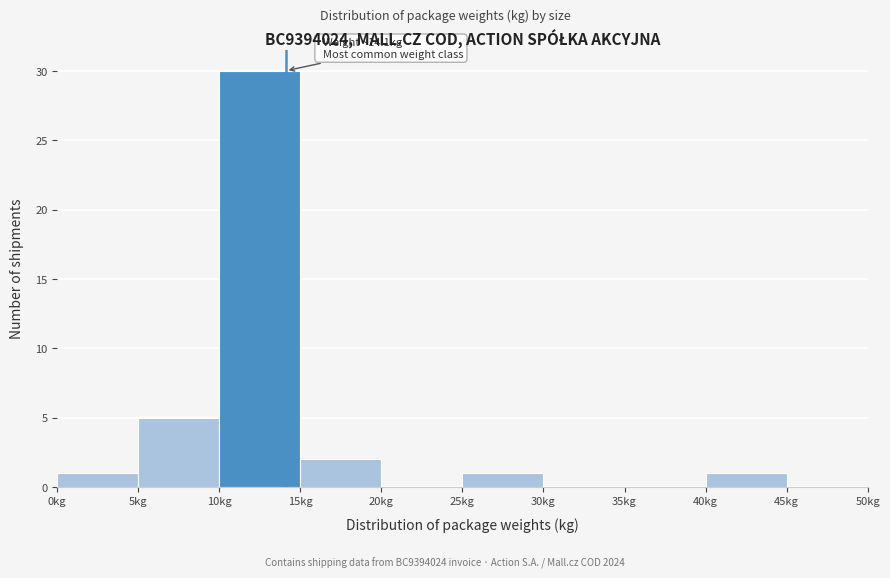

Over which range of the x-axis is the bar tallest?

10 to 15